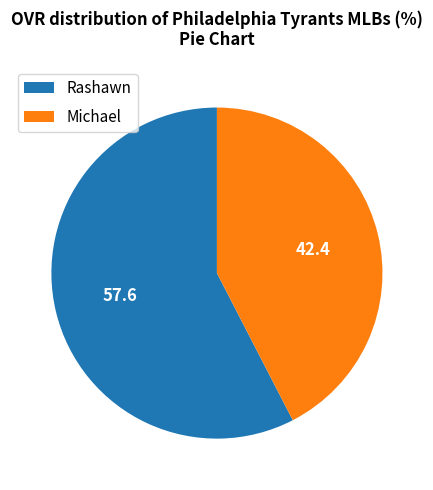

What is the ratio of the value at Michael to the value at Rashawn?

0.7